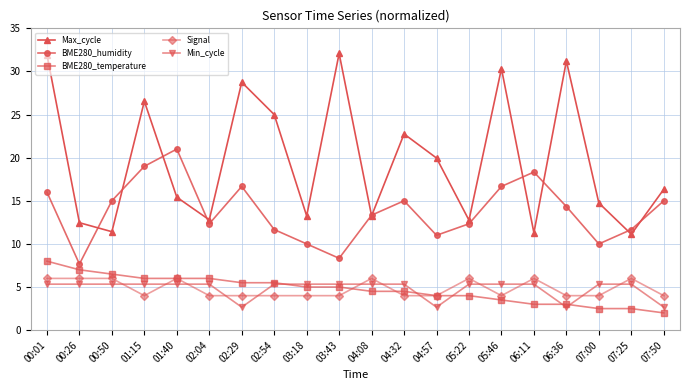

Does the chart display data point markers on the line(s)?

Yes